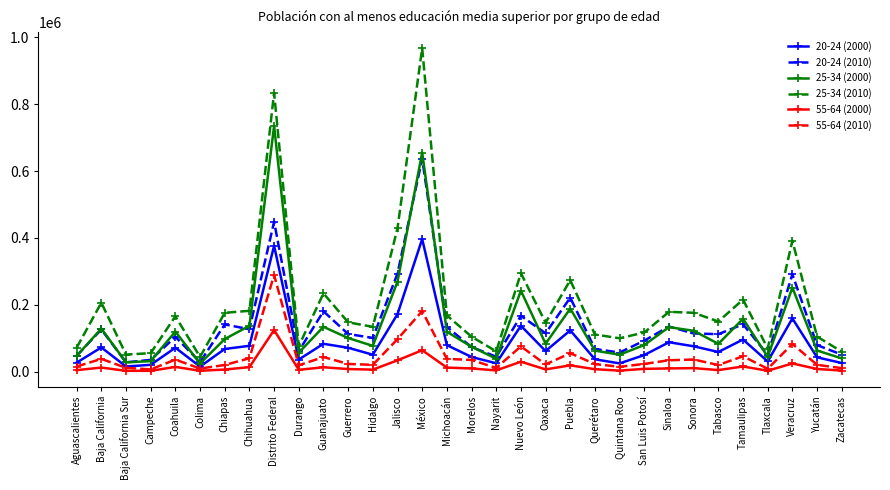

The 20-24 (2010) series shows 126210 at Baja California. True or false?

True